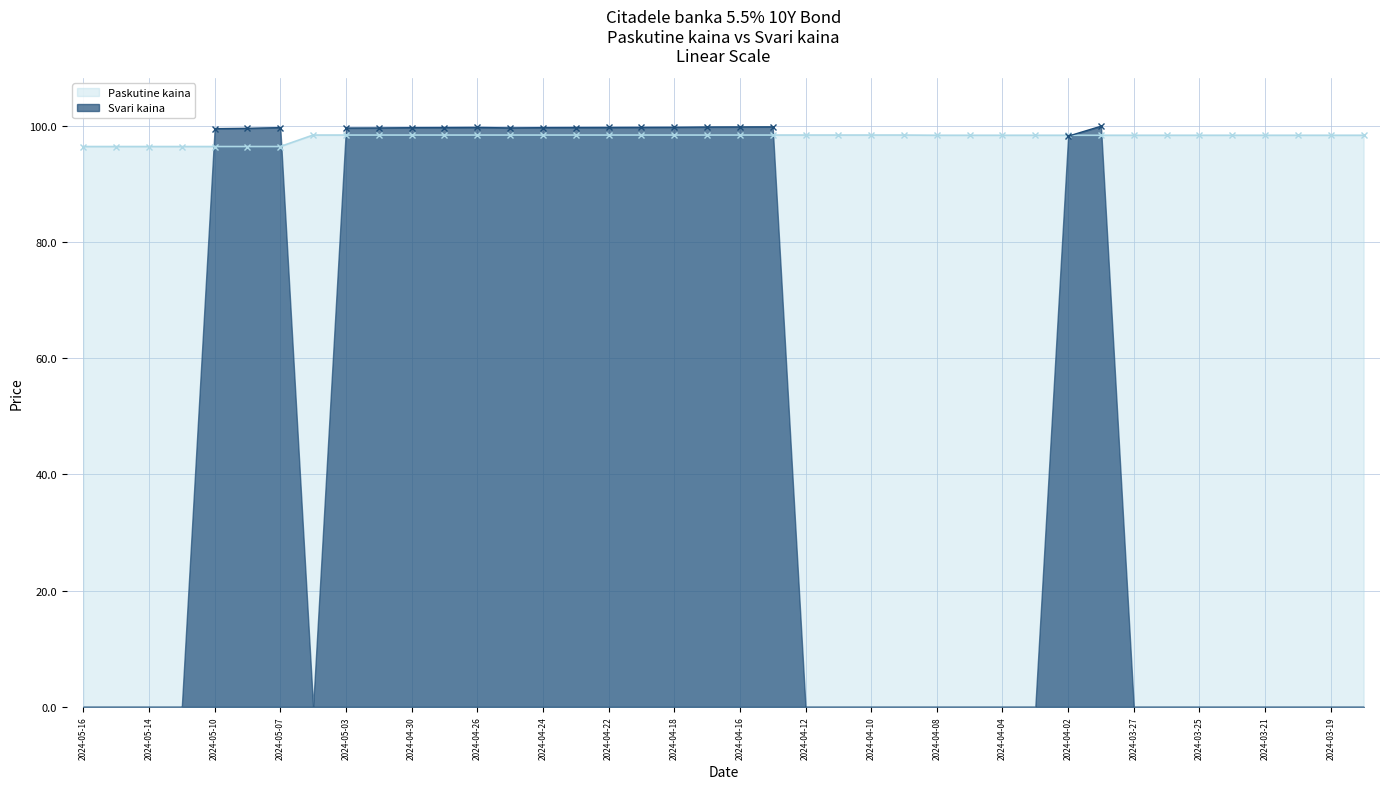

What are all the series names shown in the legend?

Paskutine kaina, Svari kaina